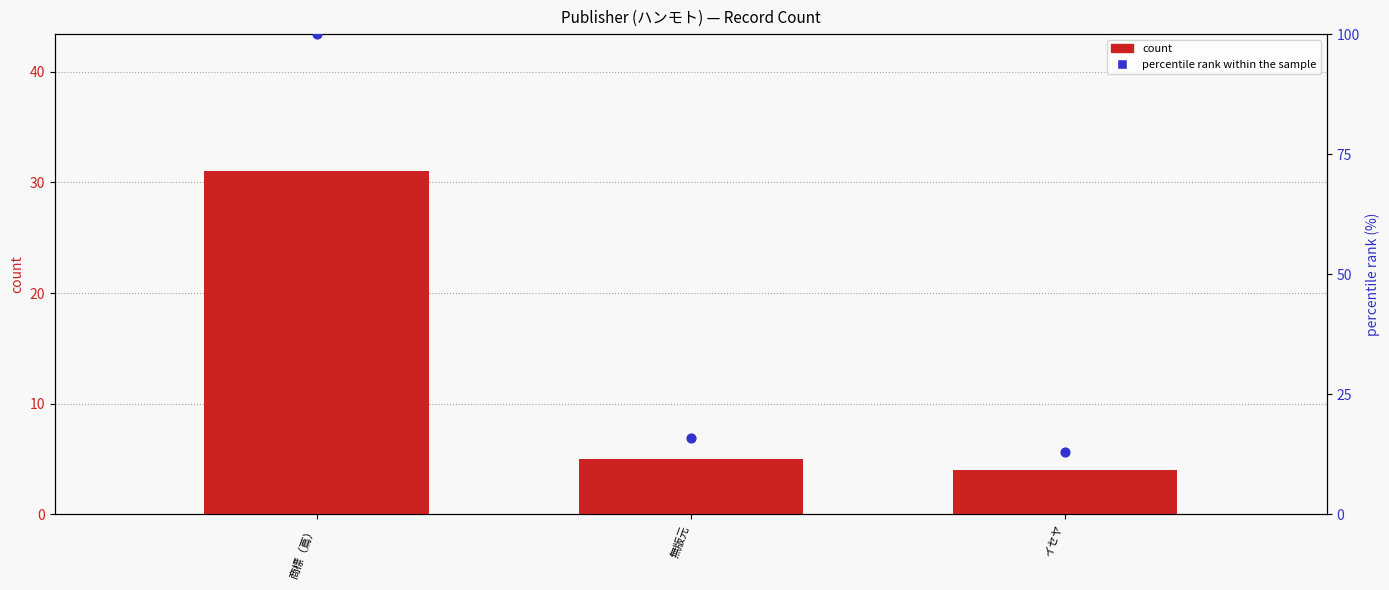

Which series reaches the minimum Y coordinate?

count